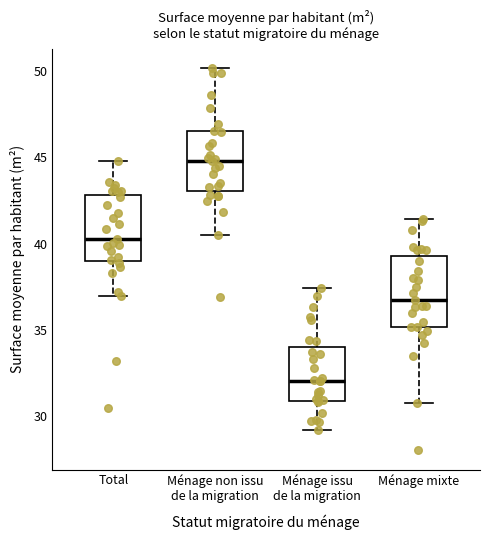

Which box has the lowest median line?

Ménage issu de la migration